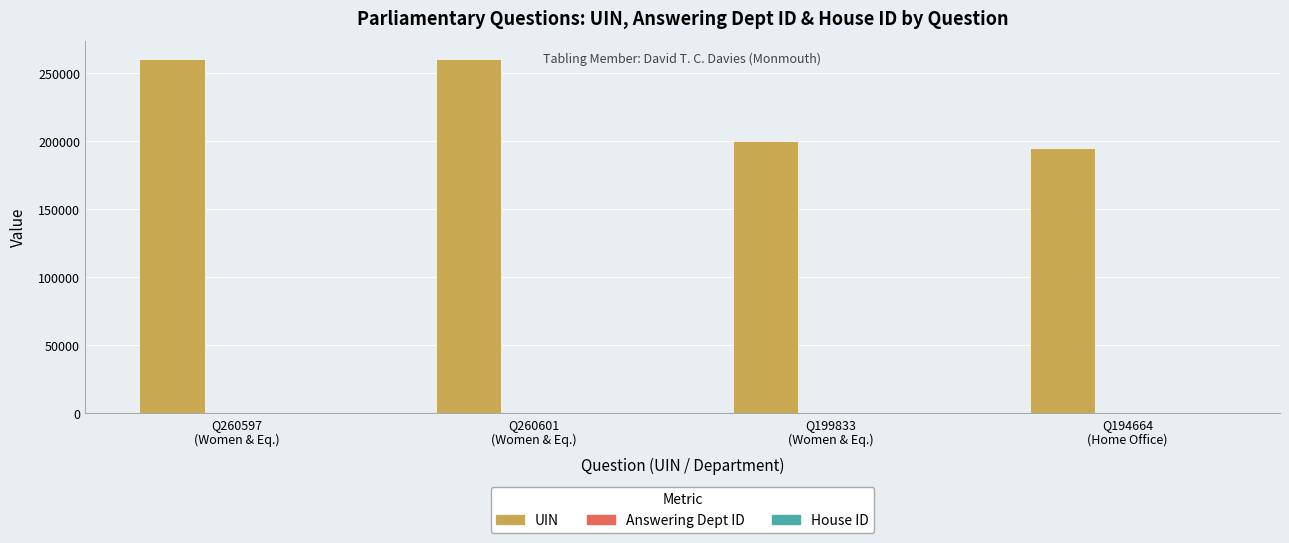

Which series has the largest total across all categories?

UIN